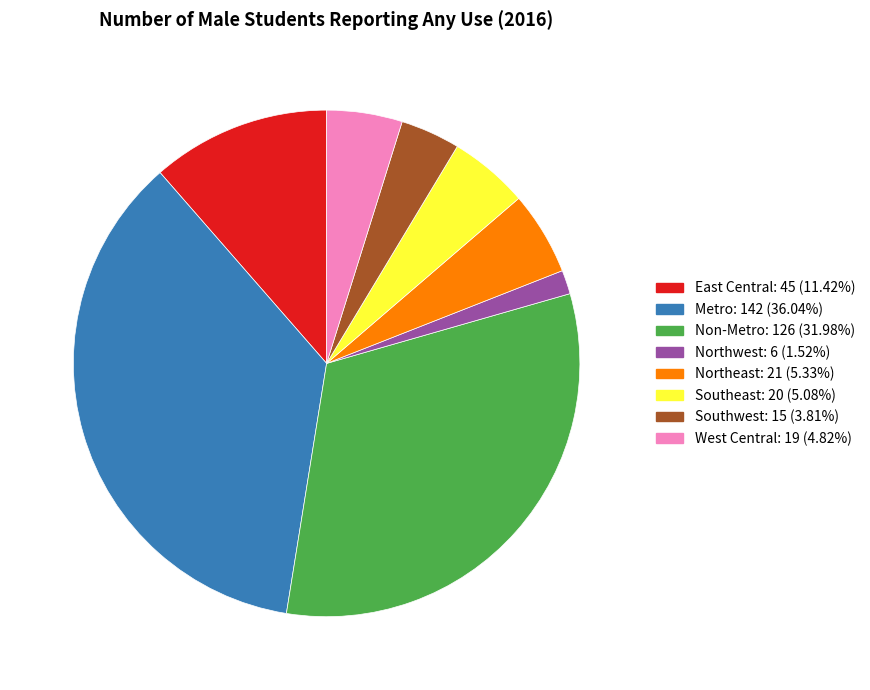

Does any single category account for the majority?

No